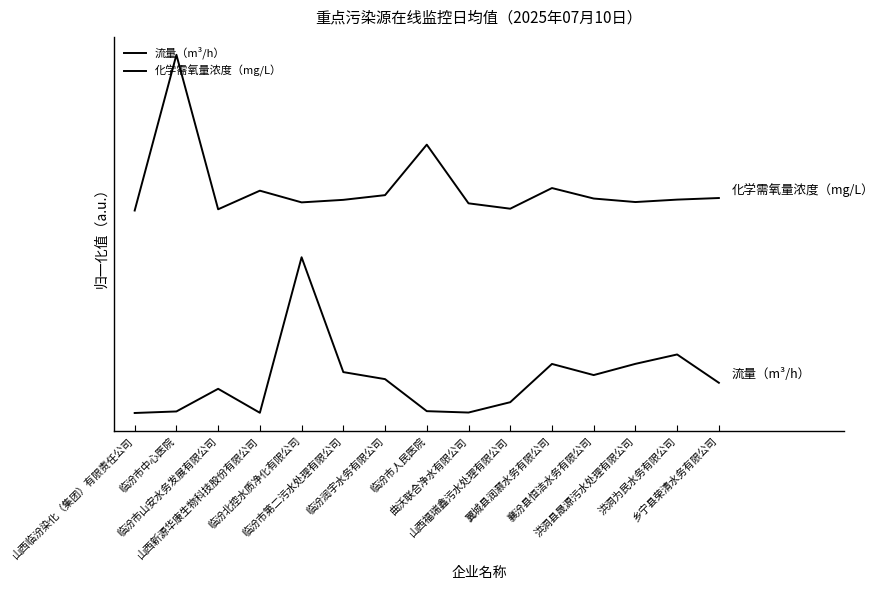

Between 临汾市中心医院 and 临汾市人民医院, which series saw the biggest shift?

化学需氧量浓度（mg/L）